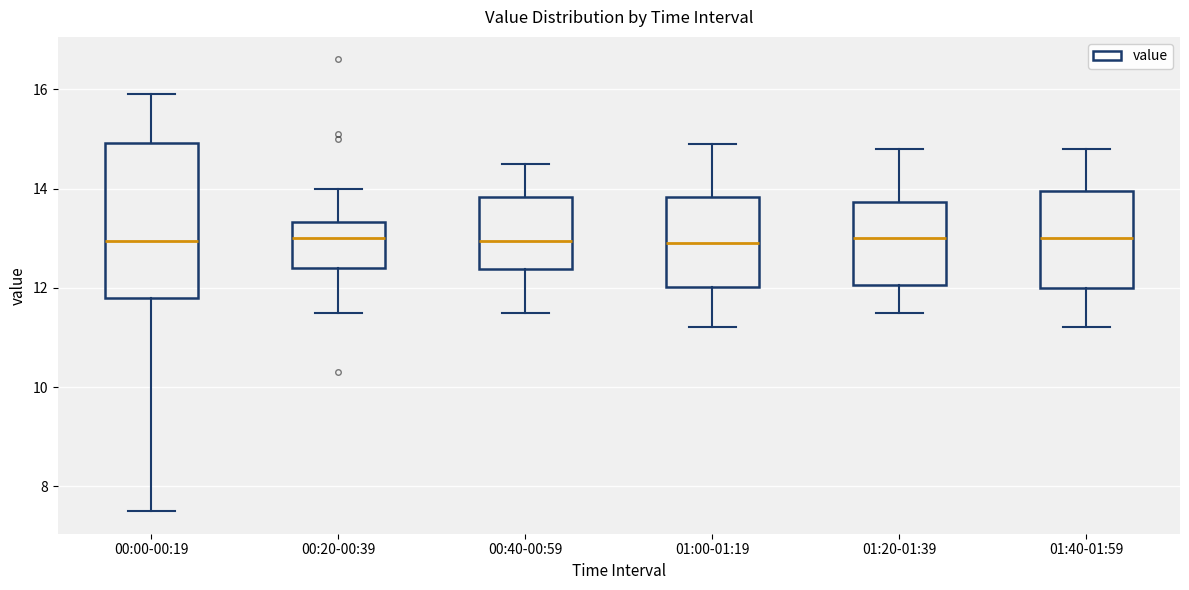

Comparing the boxes themselves (not the whiskers), which one is the tallest?

00:00-00:19